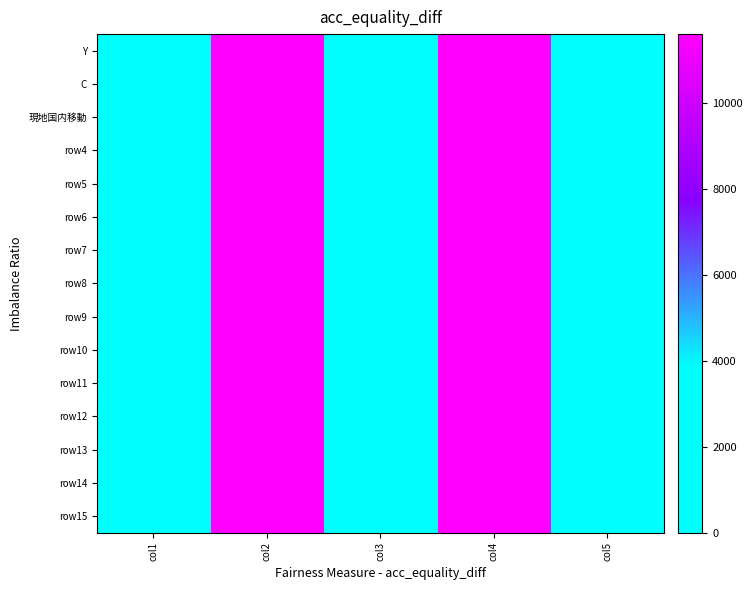

Between col1 and col4, which series saw the biggest shift?

Y